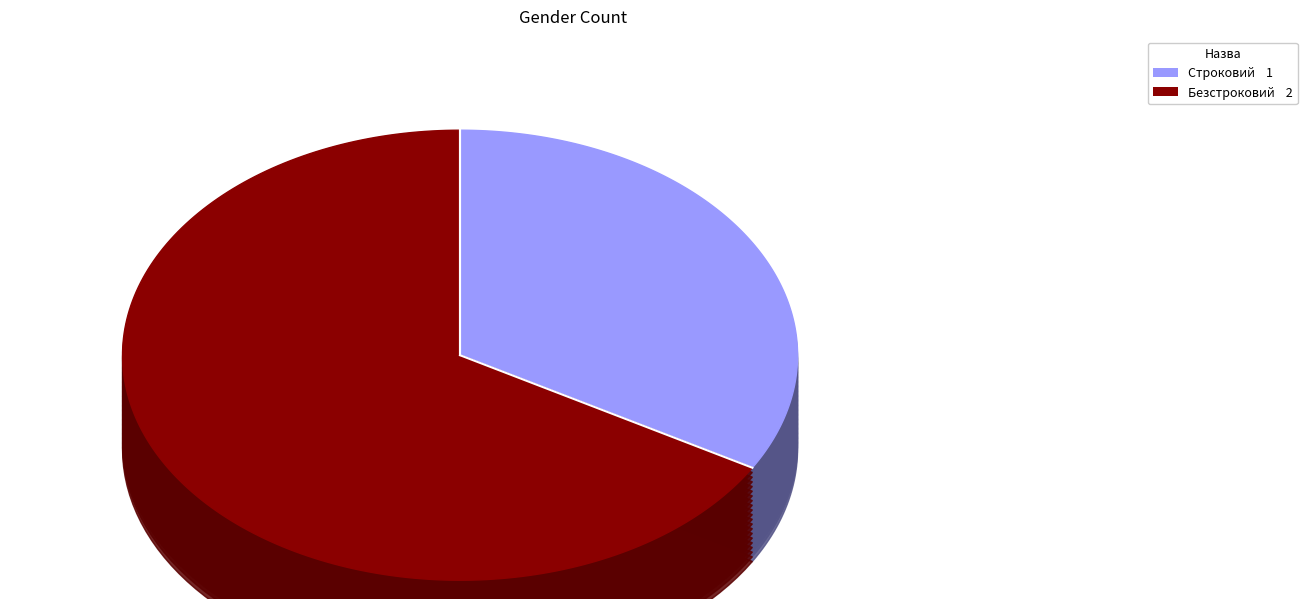

Count the number of slices in the pie.

2